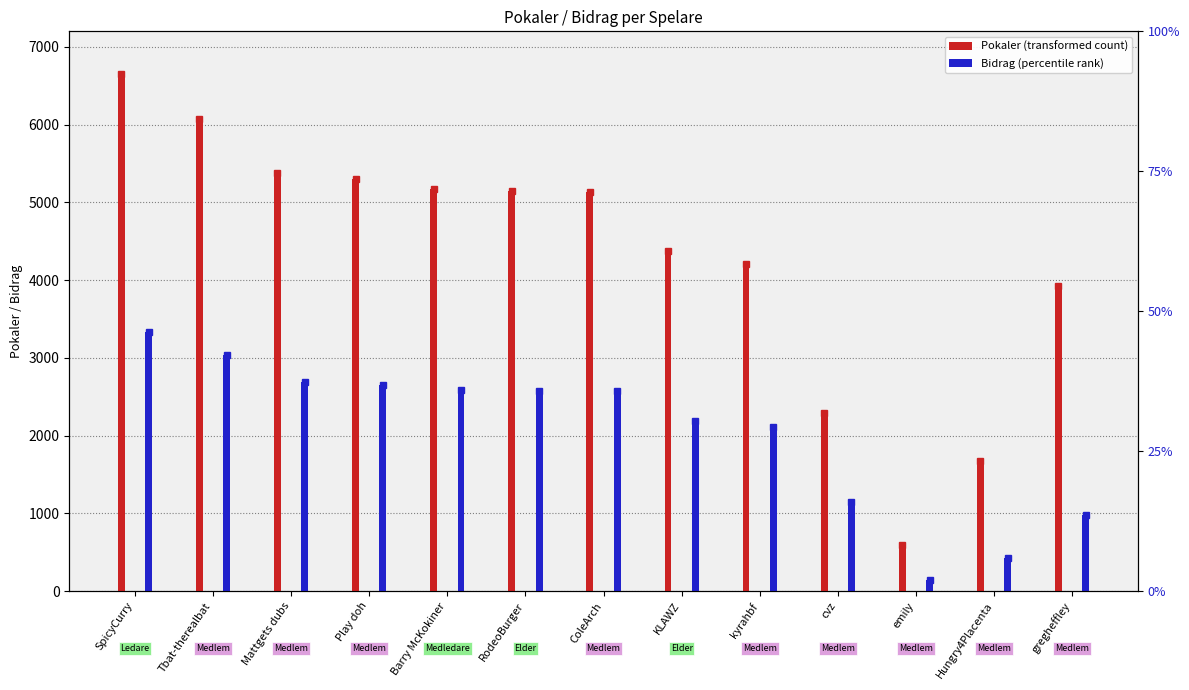

What is the average value of the Pokaler series?

4302